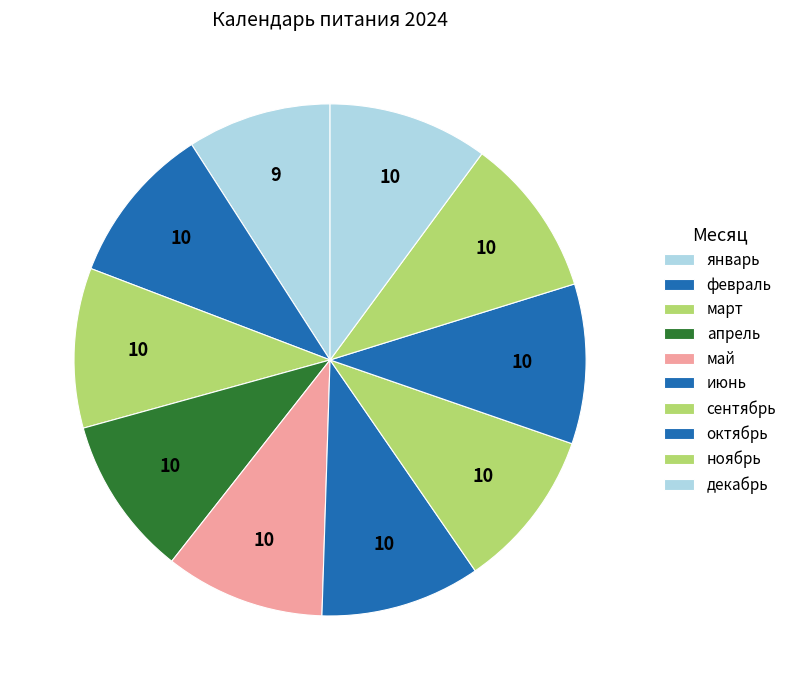

How many segments does this pie chart have?

10